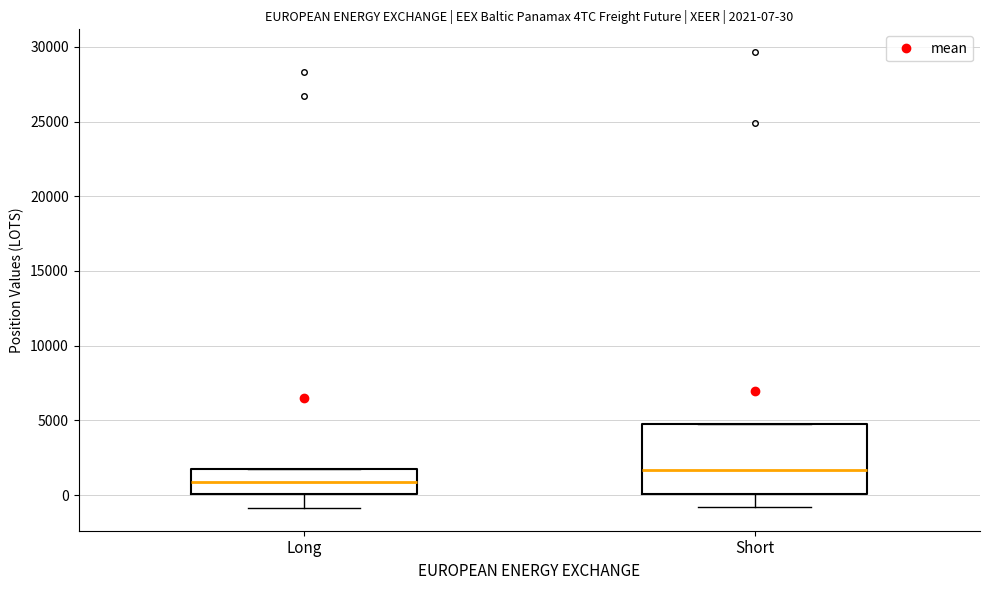

Which box is the tallest, from its lower edge to its upper edge?

Short